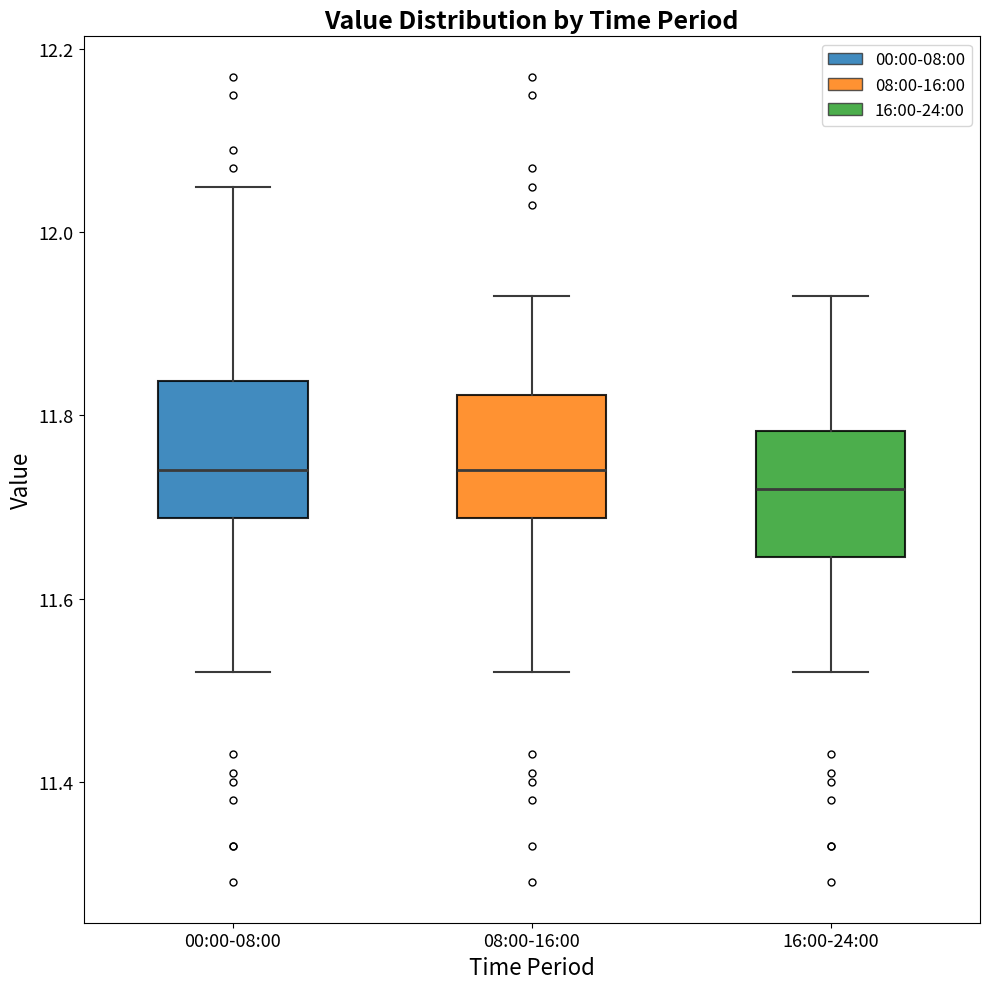

Where is the upper edge of the box for 00:00-08:00 on the y-axis? The values are not printed on the chart, so give them approximately, as read against the axis.

11.84